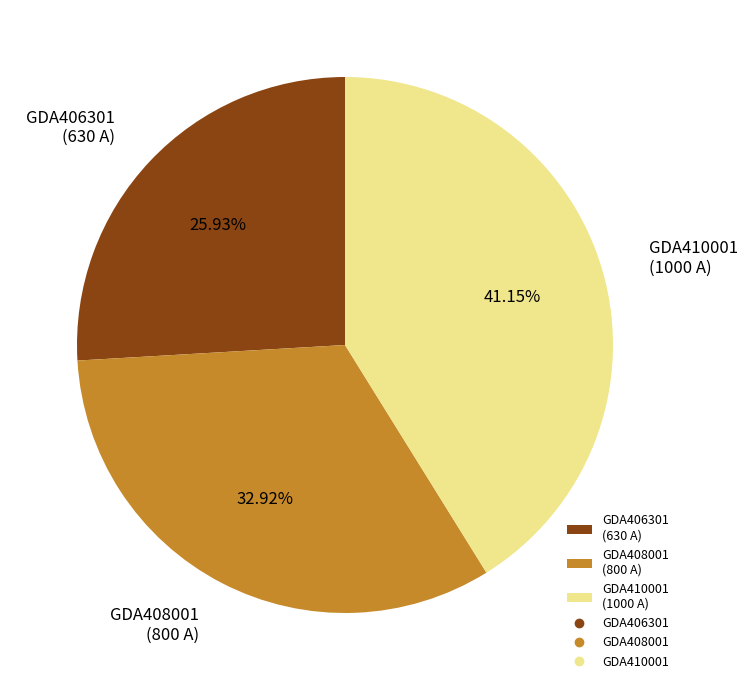

Is there any slice that represents more than half of the pie?

No